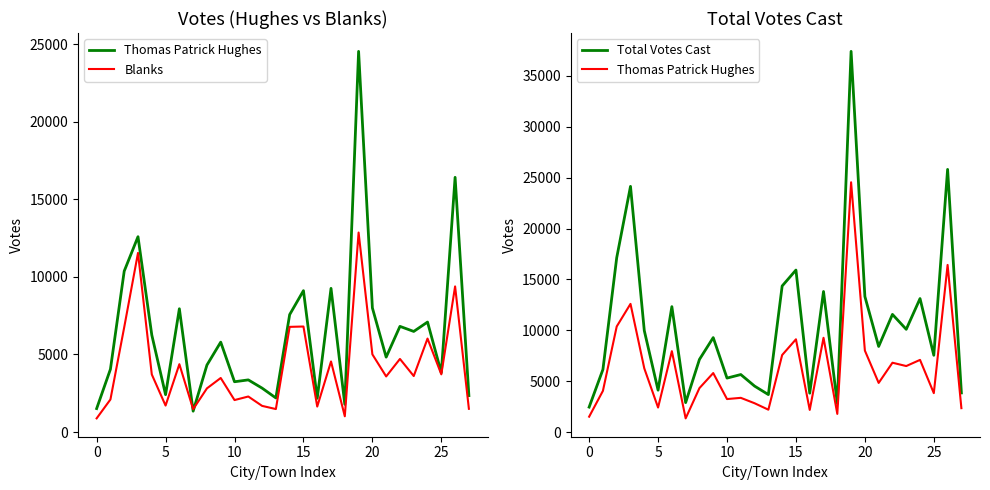

At which label does Thomas Patrick Hughes reach its peak?

19